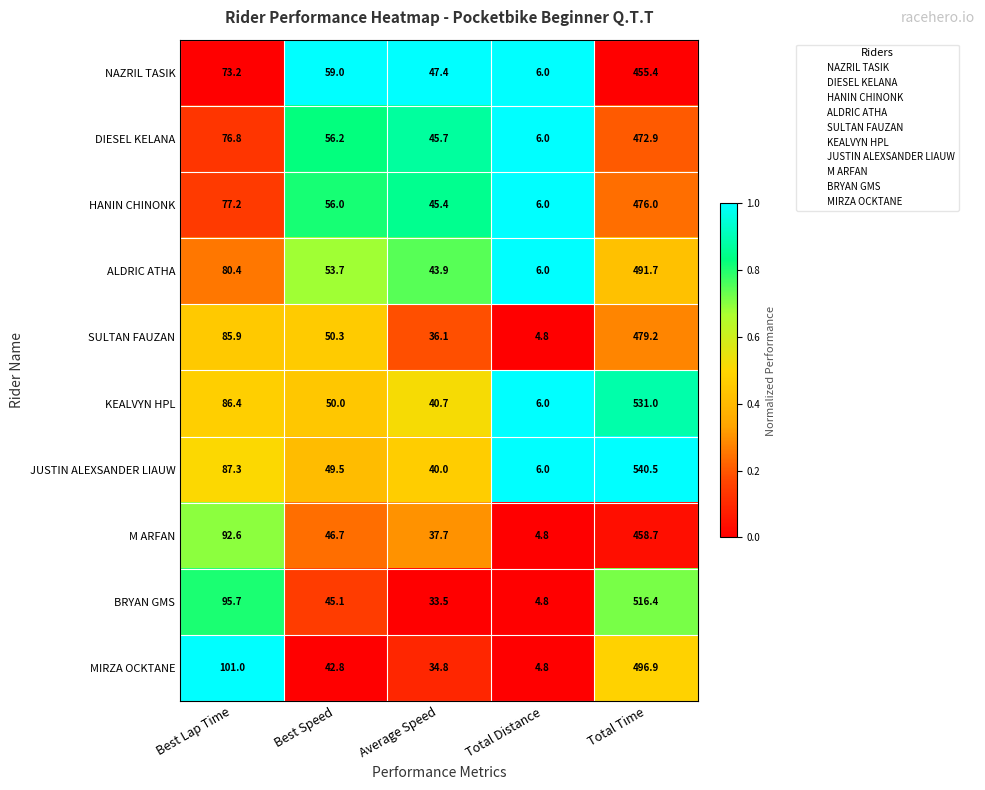

What is the highest value of the MIRZA OCKTANE series?

496.9